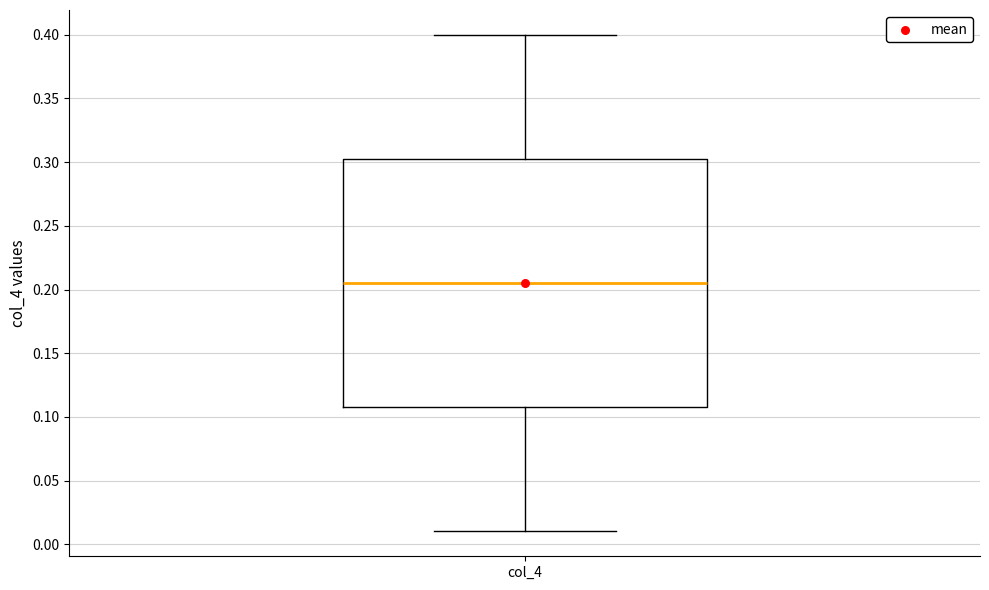

Read this box plot against the y-axis: the position of the median line, the range covered by the box, and the ends of both whiskers. The values are not printed on the chart, so give them approximately, as read against the axis.

median 0.205, box 0.110 to 0.305, whiskers 0.010 to 0.400